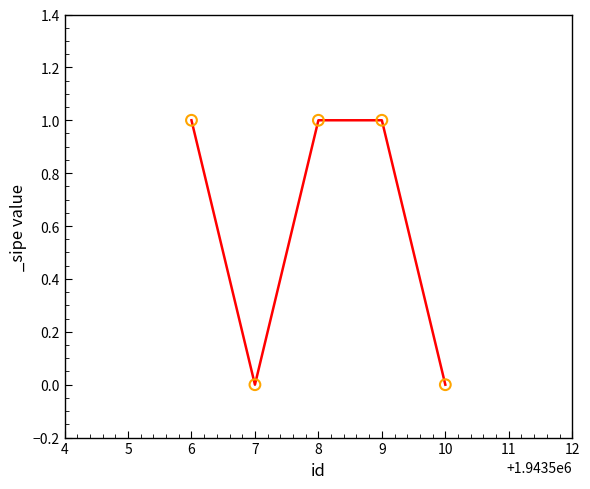

What is the ratio of the value at 9 to the value at 8?

1.0